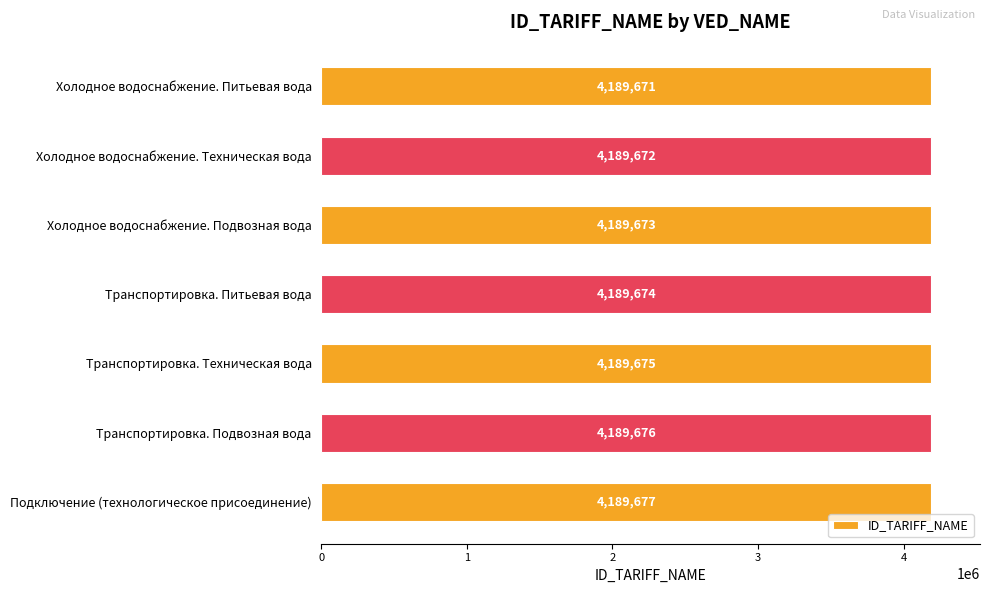

How many data points are less than 4189674?

3